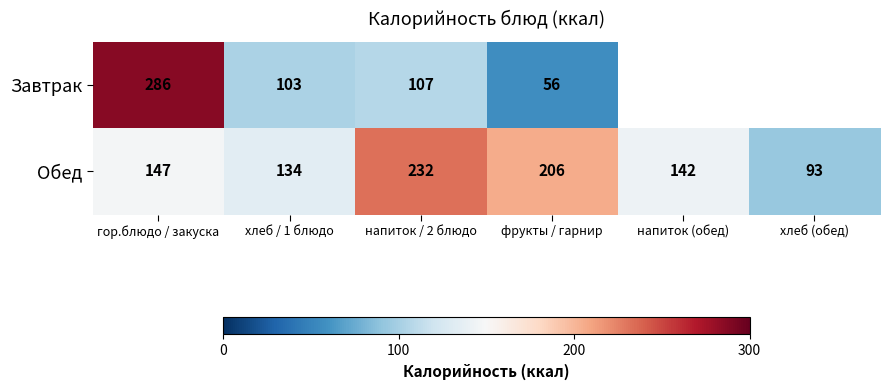

True or false: Обед has a value of 50.8 at хлеб / 1 блюдо.

False